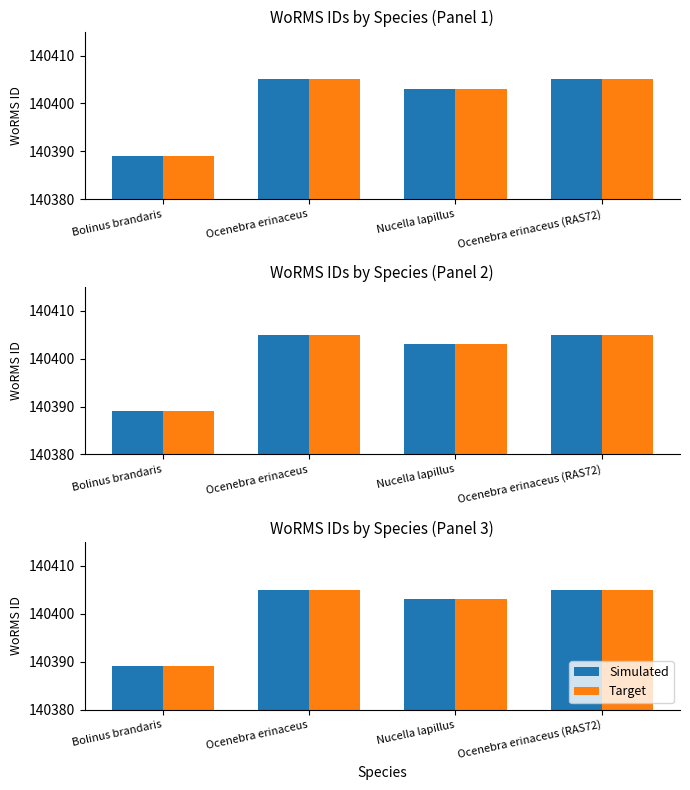

List the series in order of their peak value, lowest first.

Simulated, Target